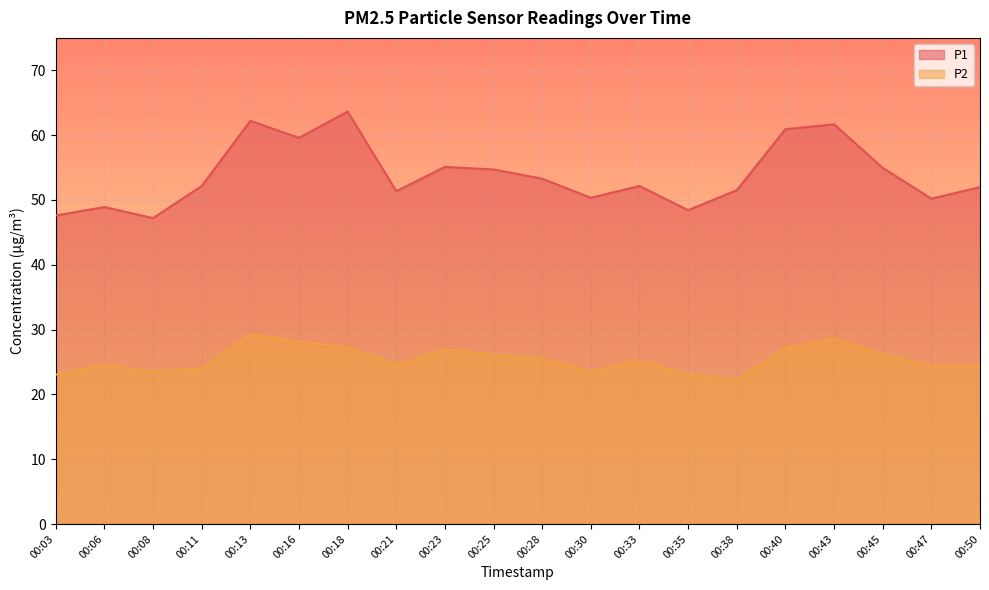

Which series has the widest spread of values?

P1